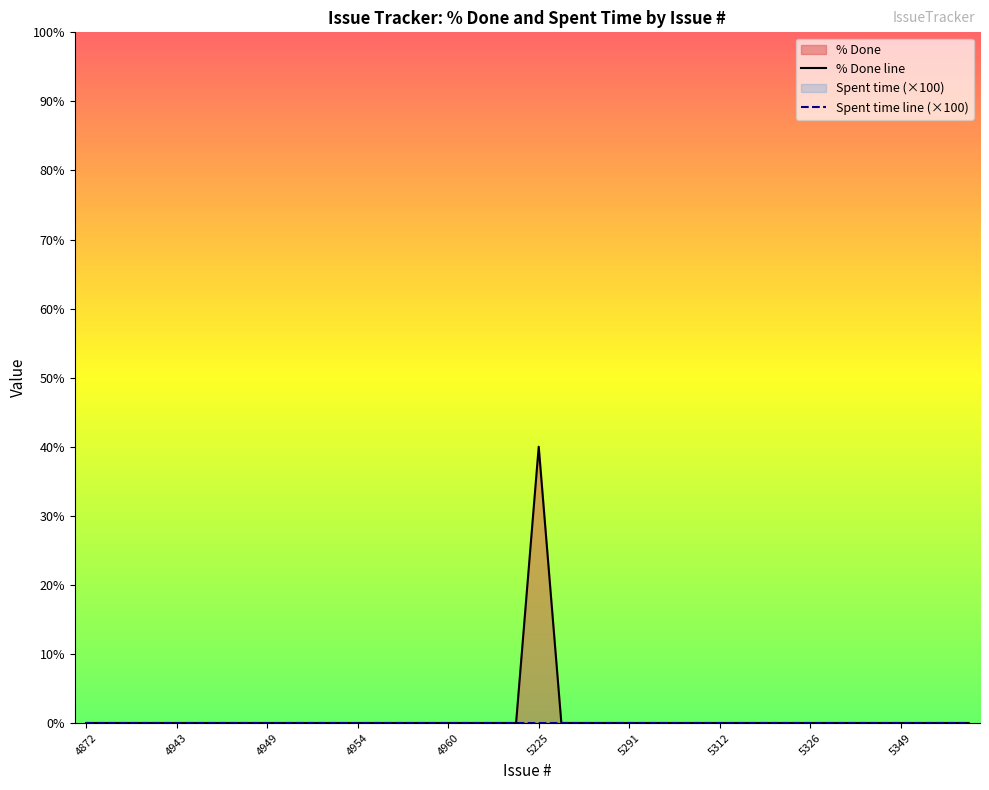

How many categories are shown in the chart?

40